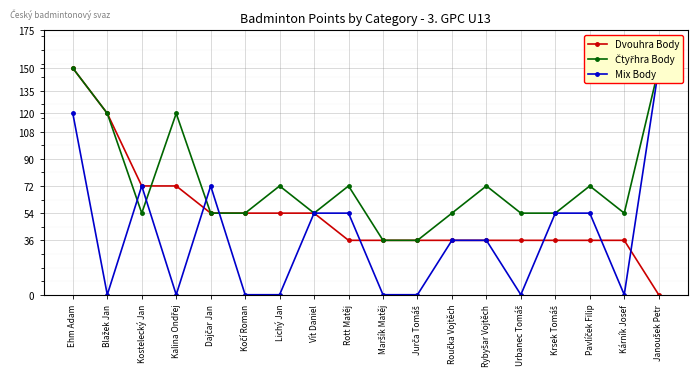

What is the label of the 8th point from the left?

Vít Daniel